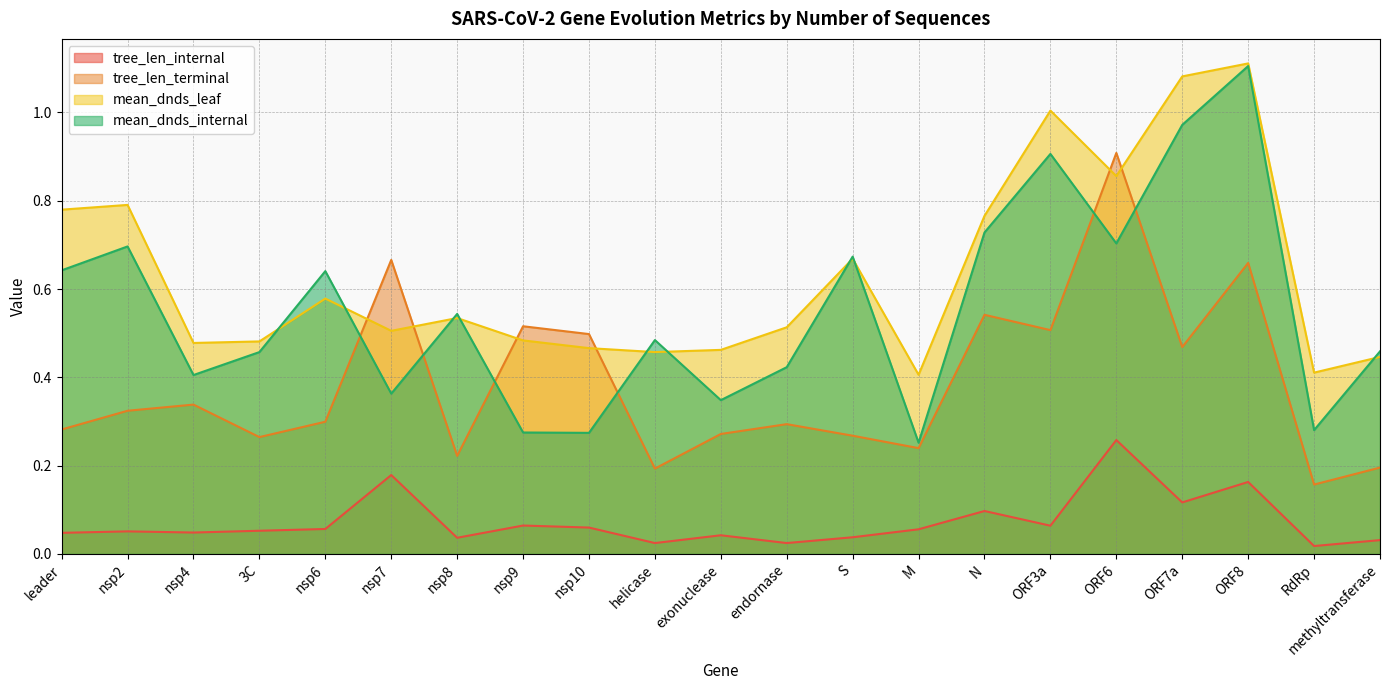

Is it true that mean_dnds_internal equals 0.3 at nsp9?

True